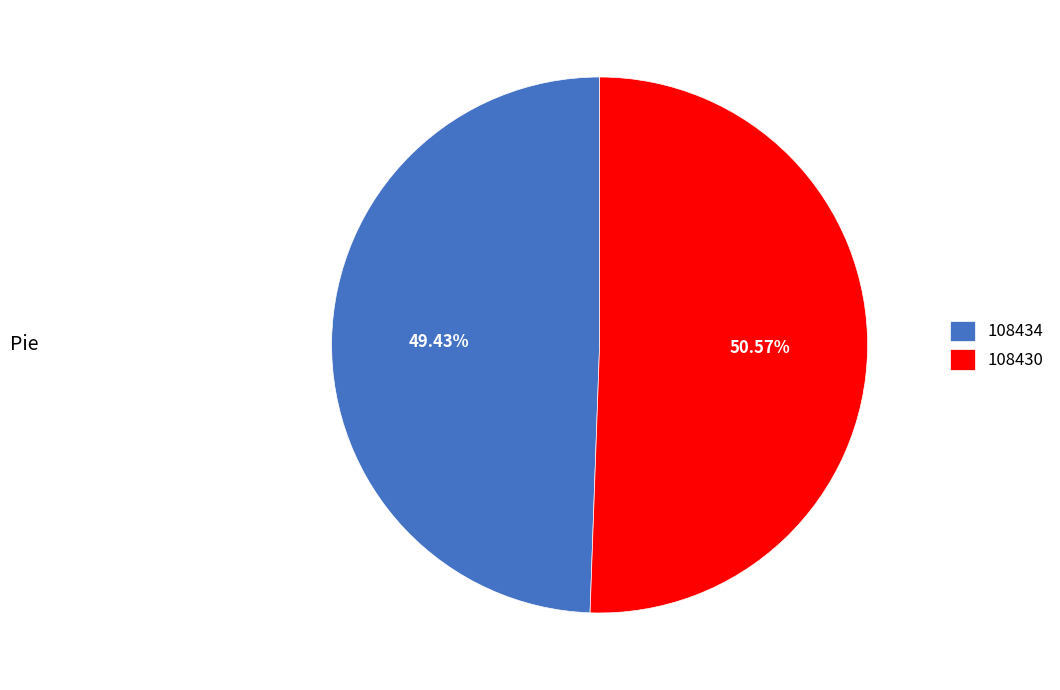

Which category has the biggest portion of the pie?

108430